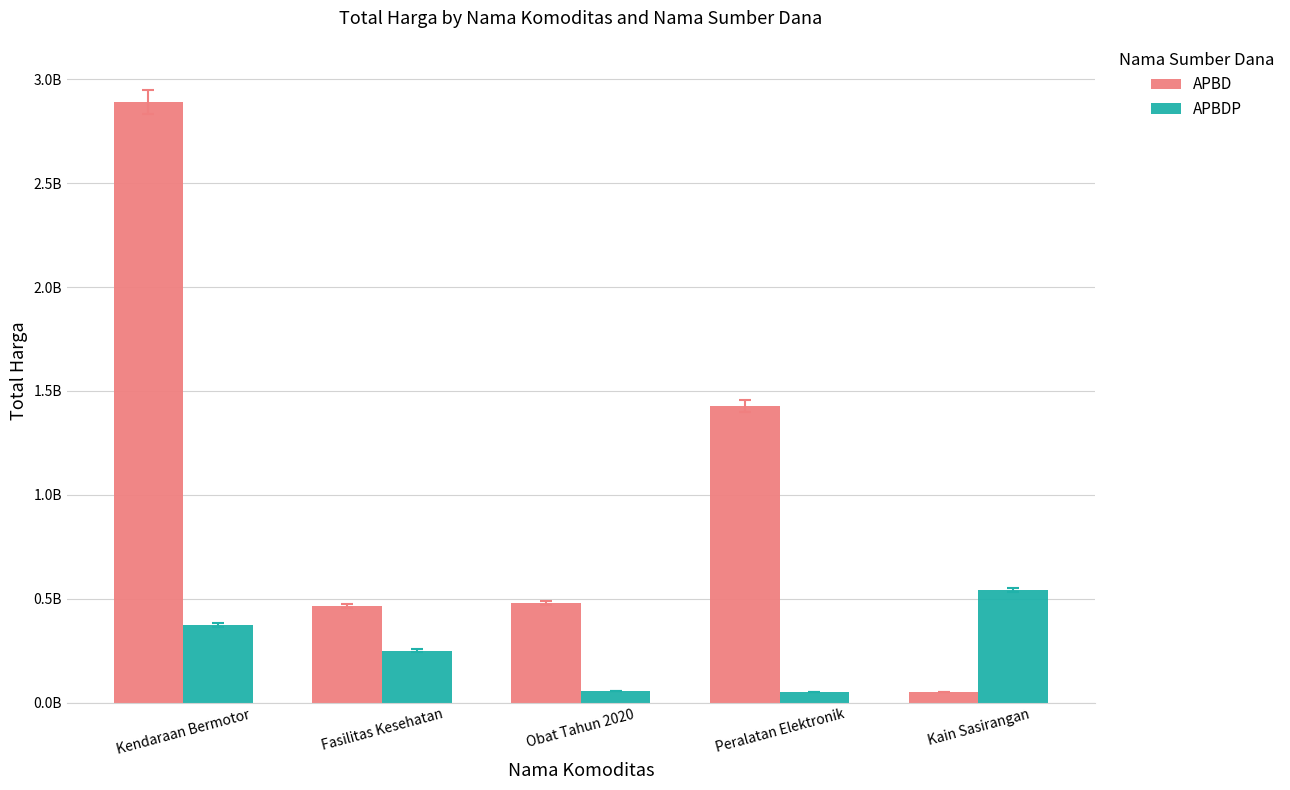

List the series in order of their peak value, lowest first.

APBDP, APBD